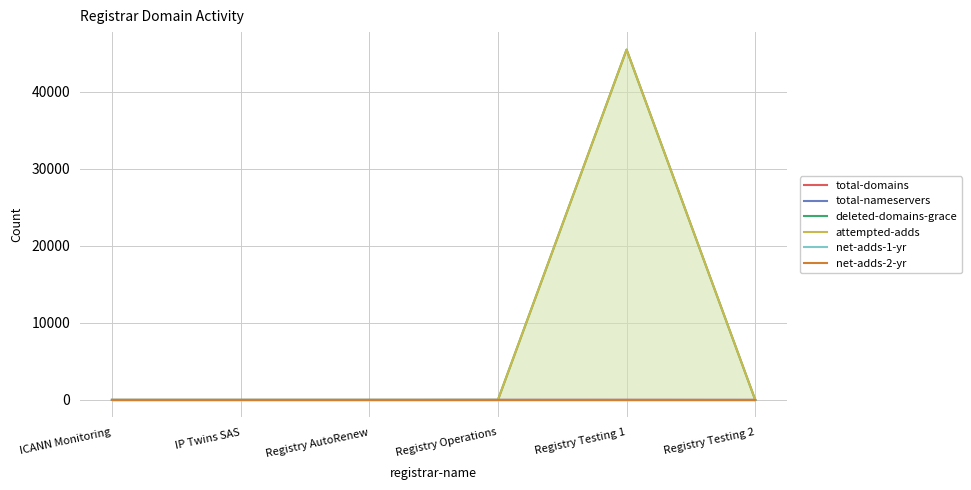

What position from the right is Registry Testing 2?

1